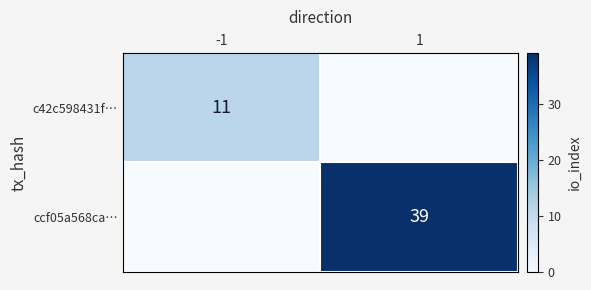

Is it true that c42c598431f… equals 11 at -1?

True